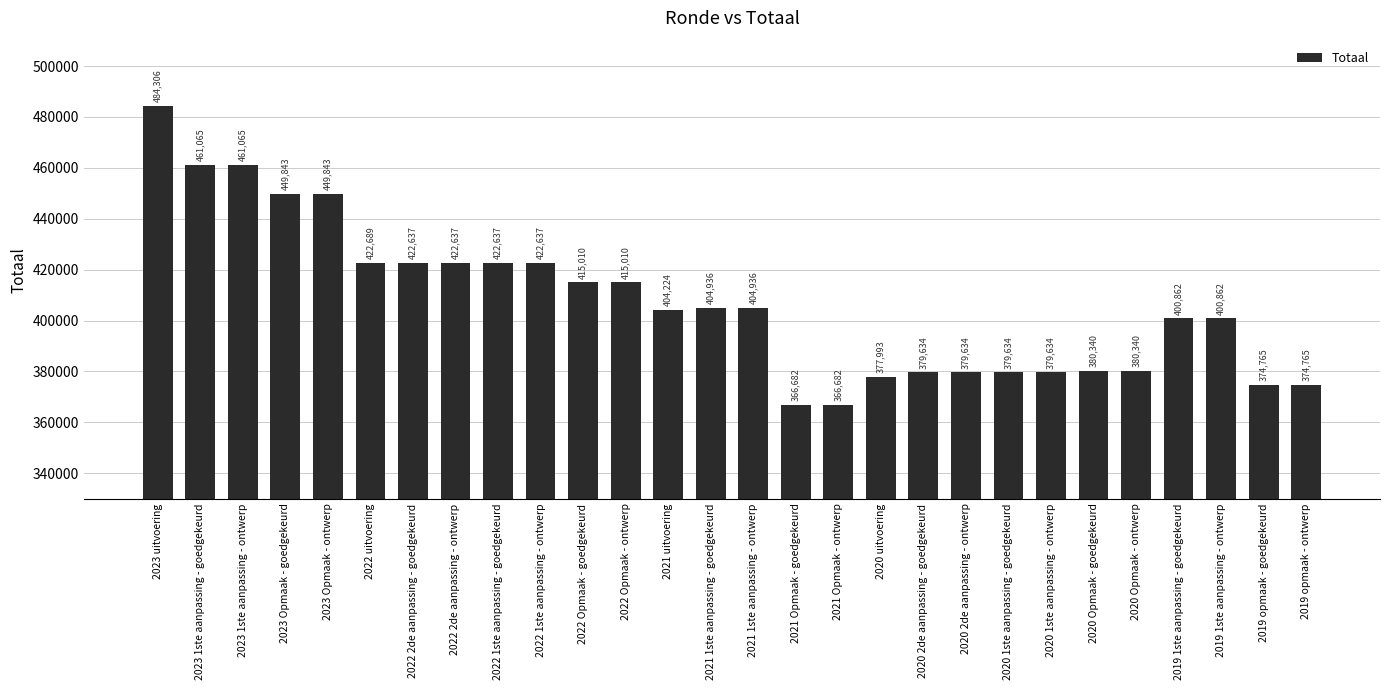

Between 2021 1ste aanpassing - goedgekeurd and 2020 2de aanpassing - goedgekeurd, which is larger?

2021 1ste aanpassing - goedgekeurd